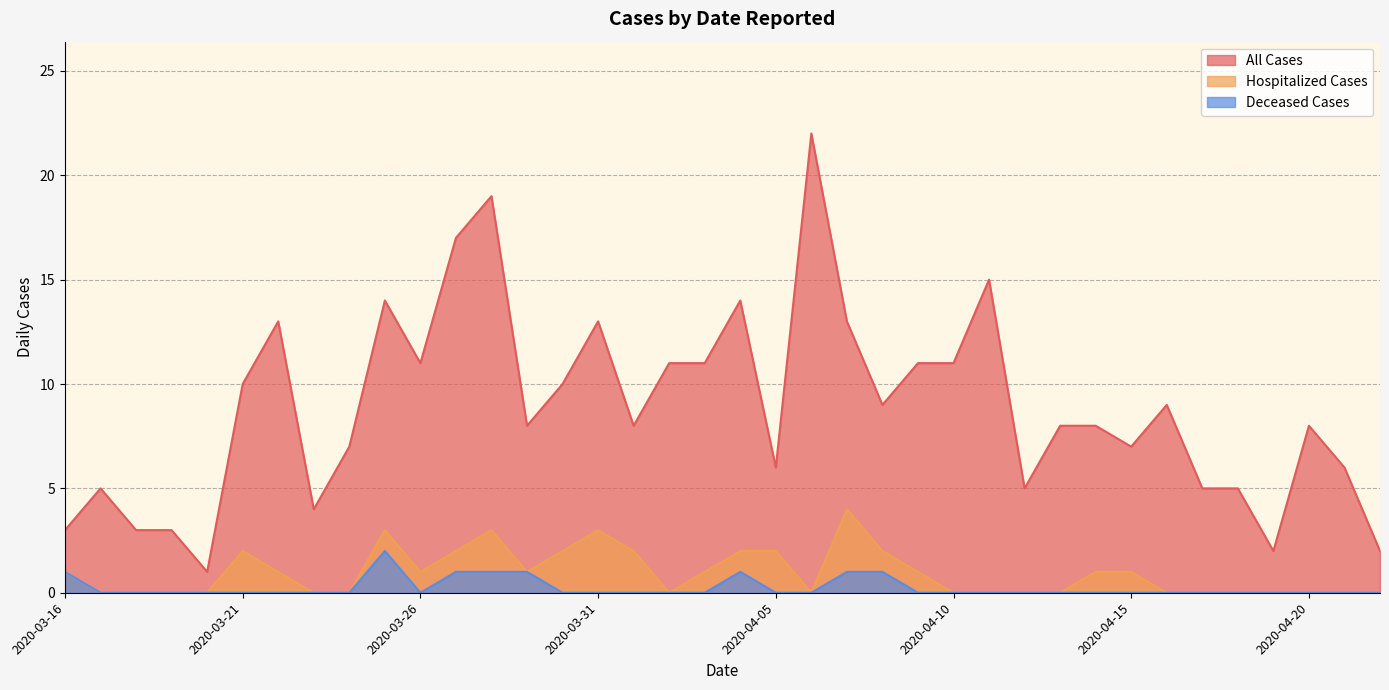

Which has a higher value, 2020-03-18 or 2020-03-27?

2020-03-27